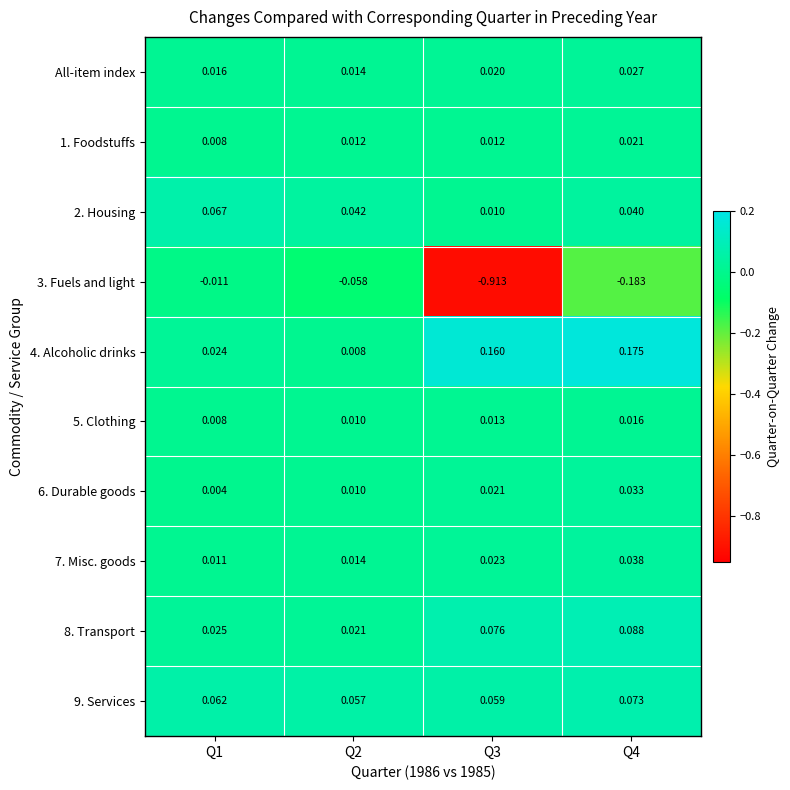

Is the value of 5. Clothing at Q4 greater than the value of 3. Fuels and light at Q2?

Yes